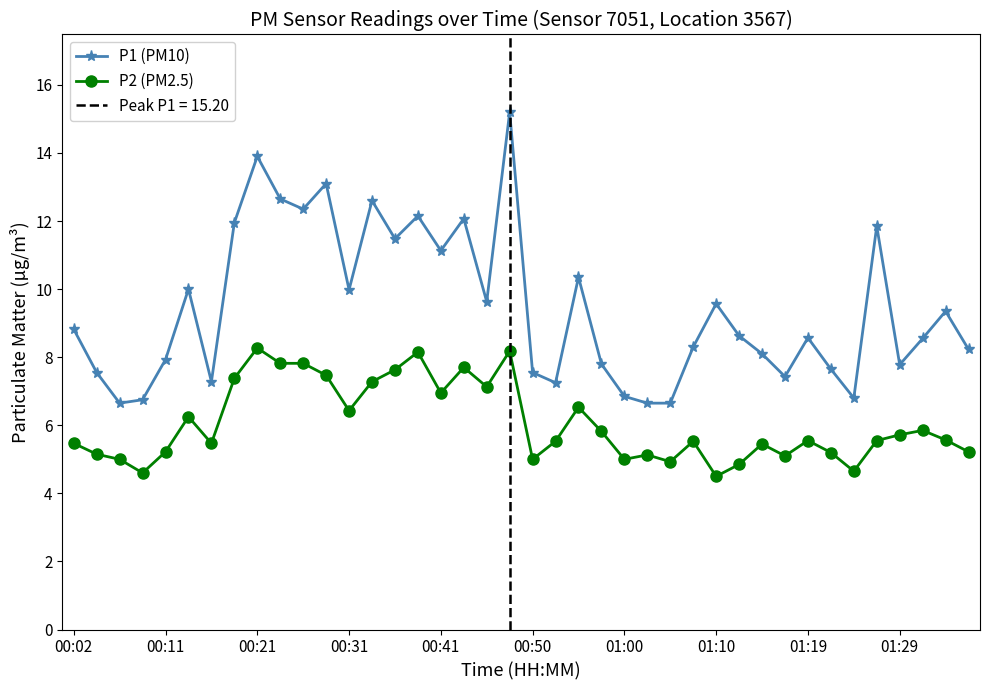

Is it true that P2 (PM2.5) equals 2.0 at 00:11?

False